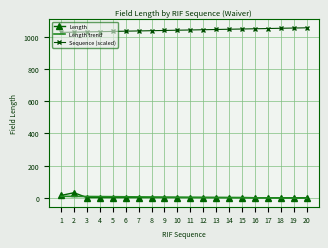

What is the greatest value displayed?

1056.0